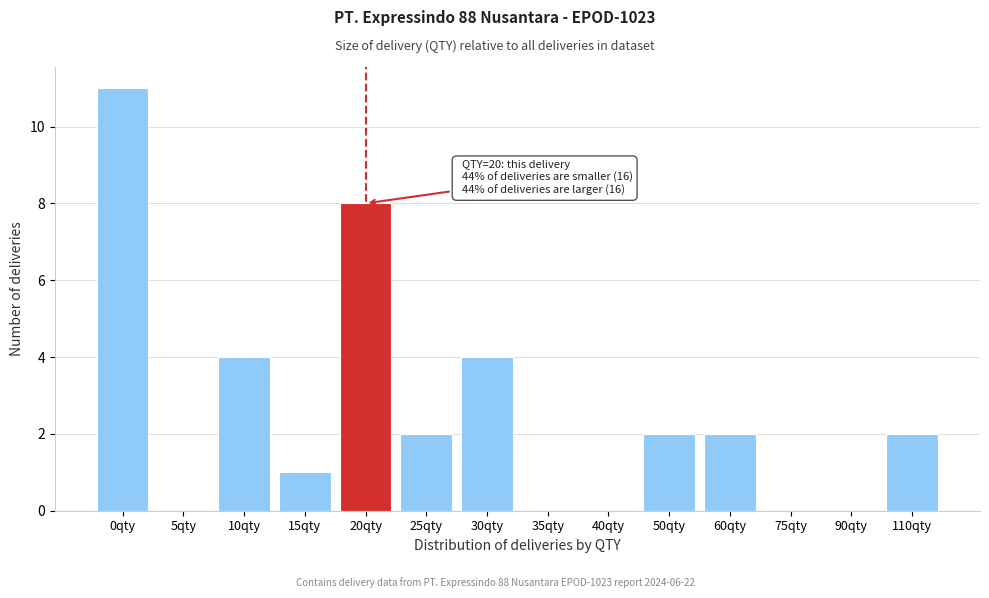

Reading right to left, extract all data points from this chart.

110qty=2	90qty=0	75qty=0	60qty=2	50qty=2	40qty=0	35qty=0	30qty=4	25qty=2	20qty=8	15qty=1	10qty=4	5qty=0	0qty=11